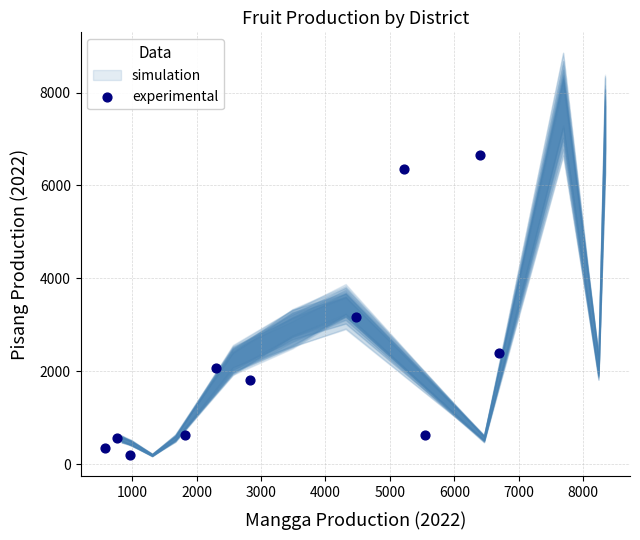

What is the average Y value?

2252